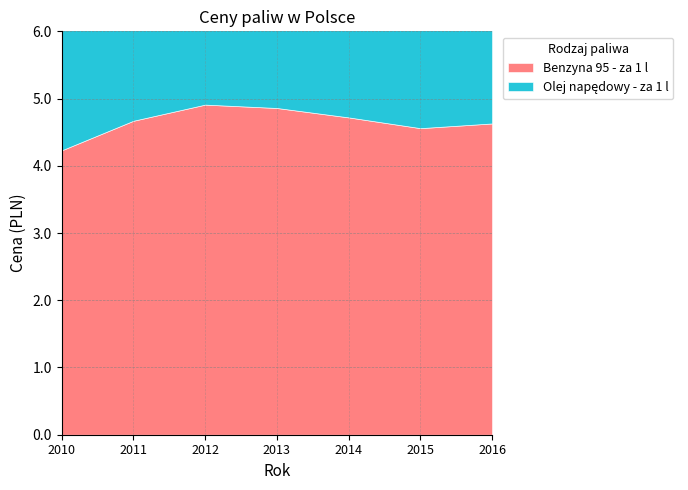

What is the total value across all series at 2013?

9.3